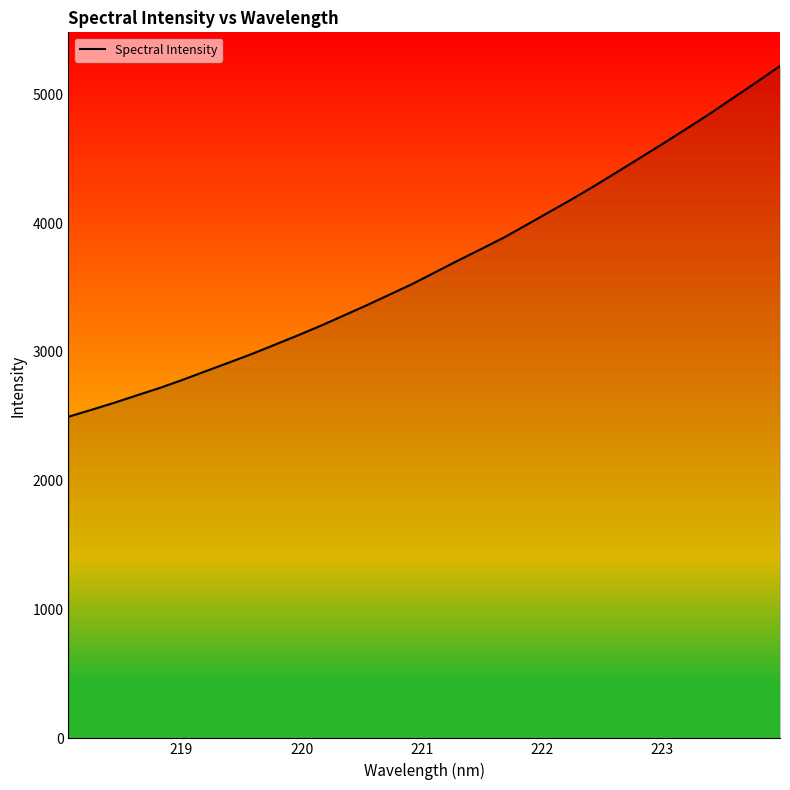

What is the difference between the maximum and minimum values?

2722.8